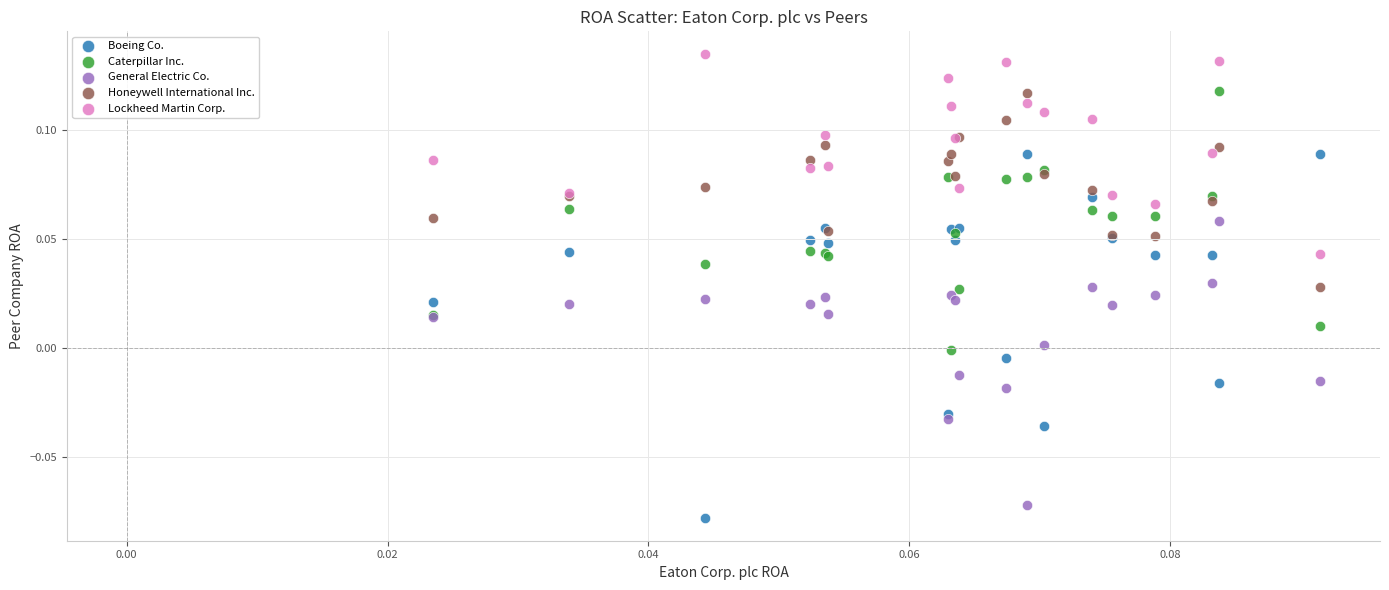

Which series has the widest spread of Y values?

Boeing Co.